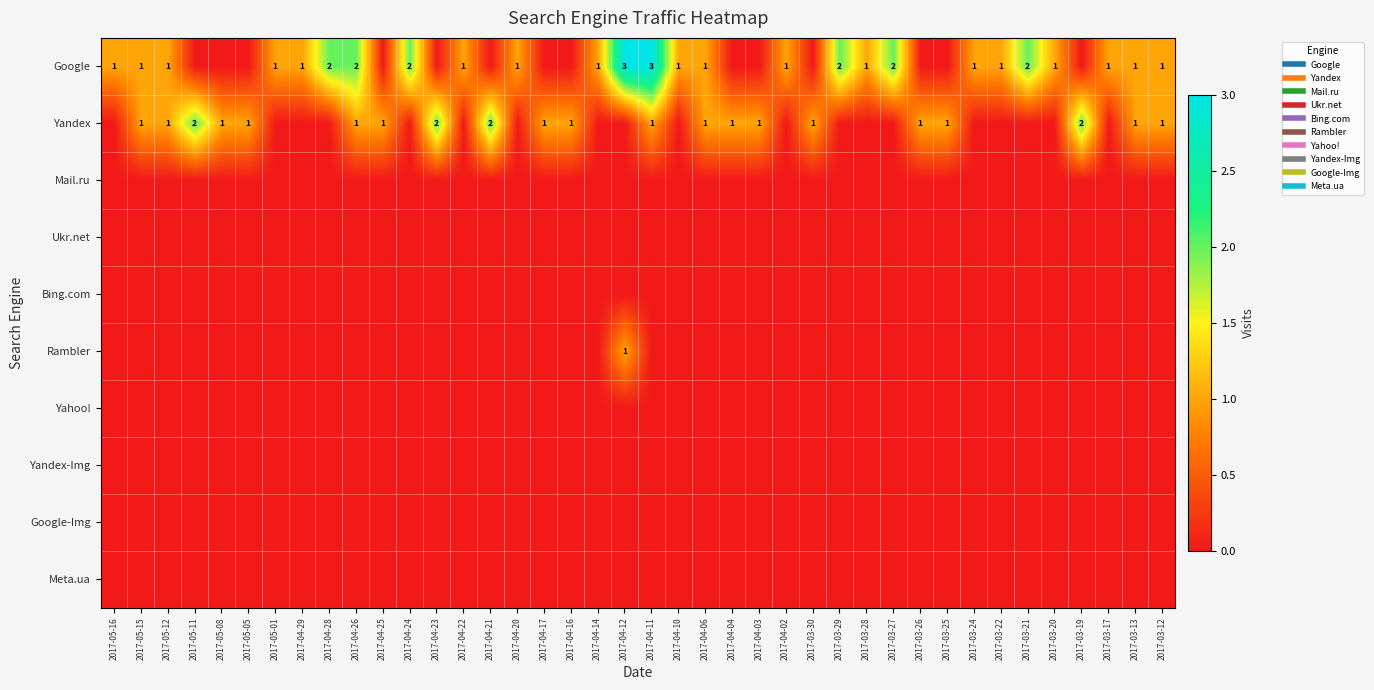

The Google series shows 1 at 2017-05-11. True or false?

False